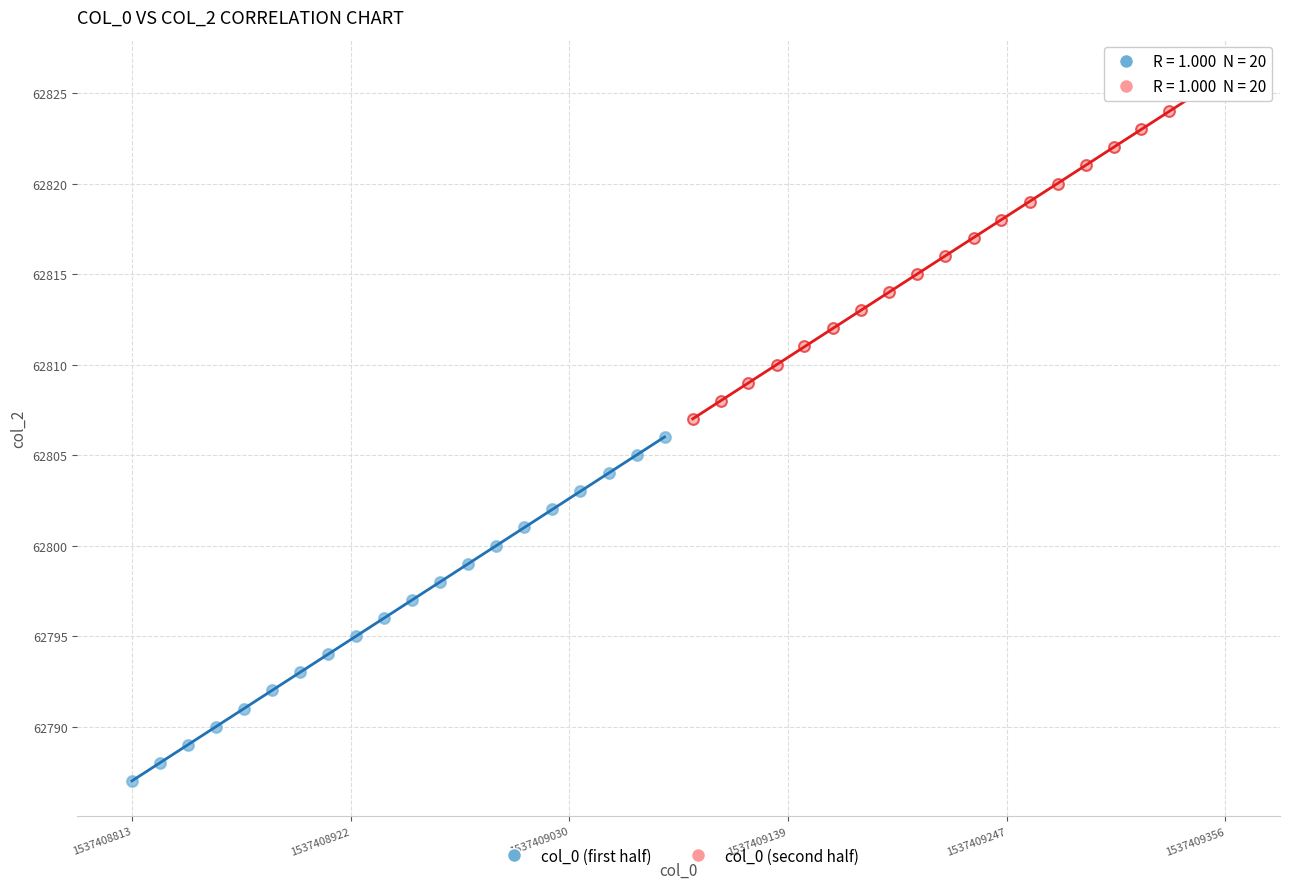

Which series reaches the minimum Y coordinate?

col_0 (first half)